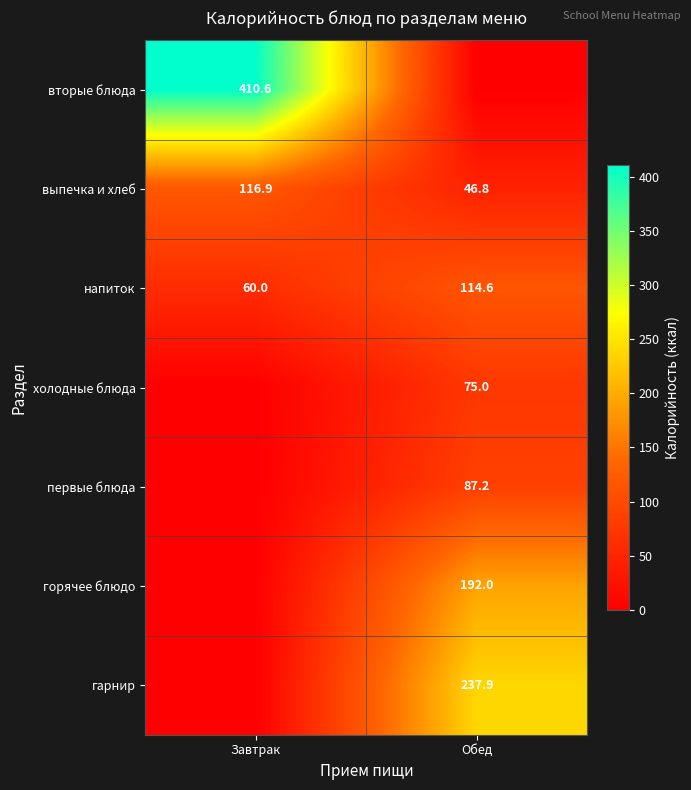

At which category does the chart reach its minimum across all series?

Обед